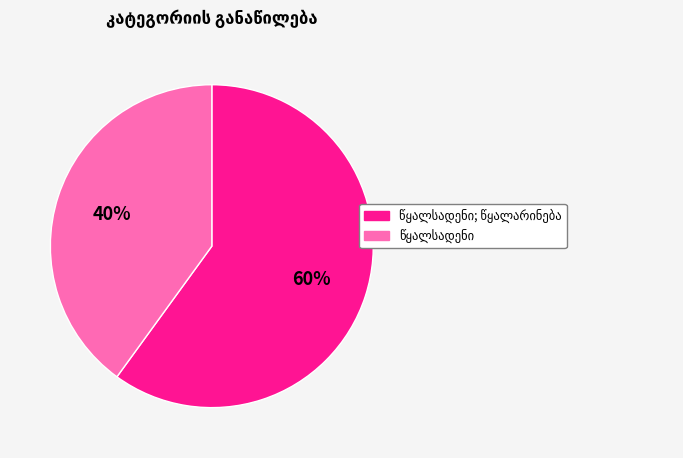

Does any single category account for the majority?

Yes